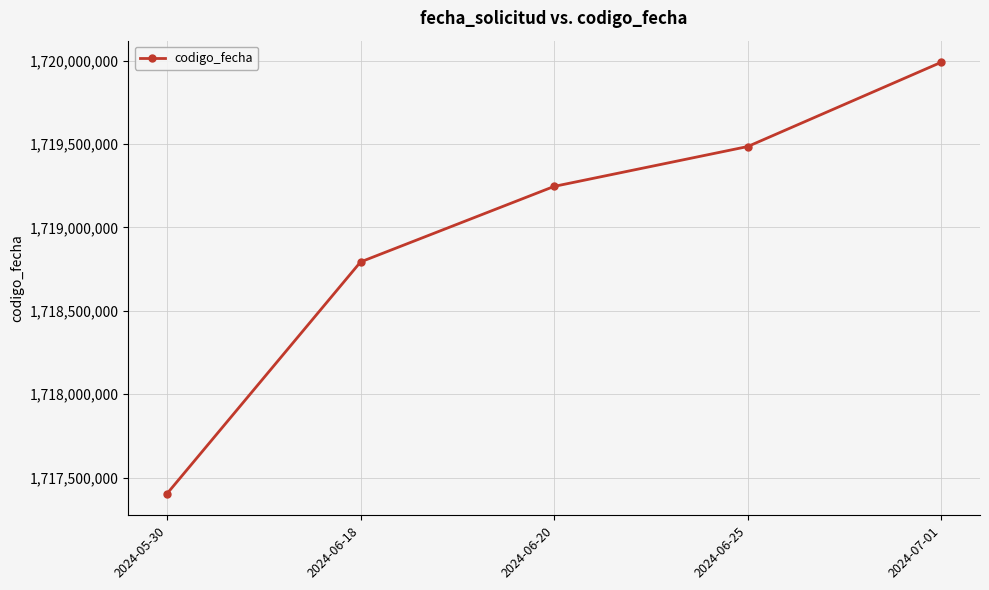

What is the difference between the values at 2024-06-18 and 2024-07-01?

1197570